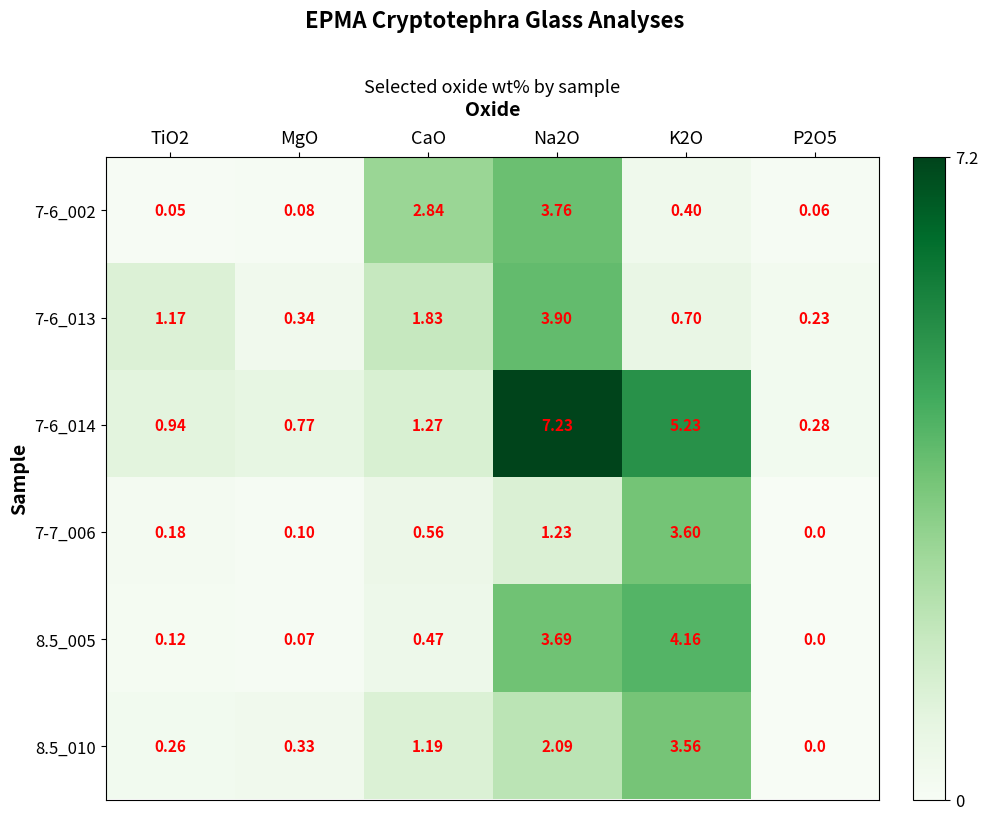

What is the maximum value shown in the chart?

7.2